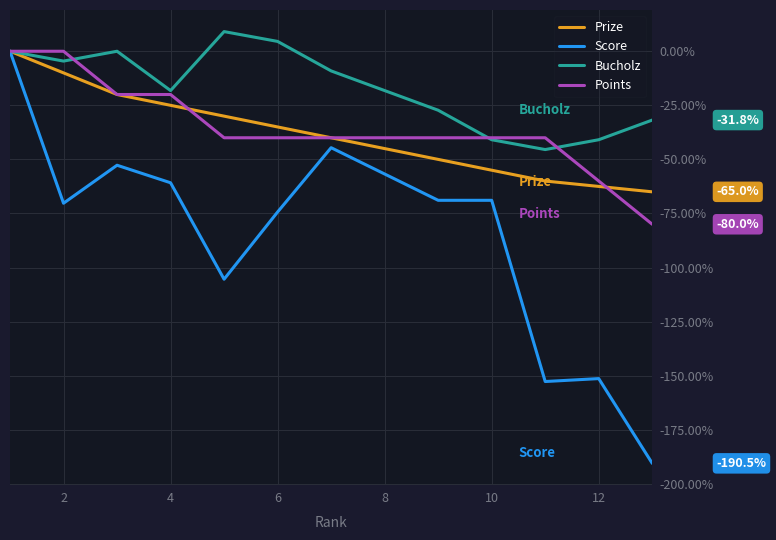

Reading left to right, what are all the values shown in this chart?

Prize: 0.0	-10.0	-20.0	-25.0	-30.0	-35.0	-40.0	-45.0	-50.0	-55.0	-60.0	-62.5	-65.0
Score: 0.0	-70.3	-52.7	-60.8	-105.4	-74.3	-44.6	-56.8	-68.9	-68.9	-152.7	-151.4	-190.5
Bucholz: 0.0	-4.5	0.0	-18.2	9.1	4.5	-9.1	-18.2	-27.3	-40.9	-45.5	-40.9	-31.8
Points: 0.0	0.0	-20.0	-20.0	-40.0	-40.0	-40.0	-40.0	-40.0	-40.0	-40.0	-60.0	-80.0